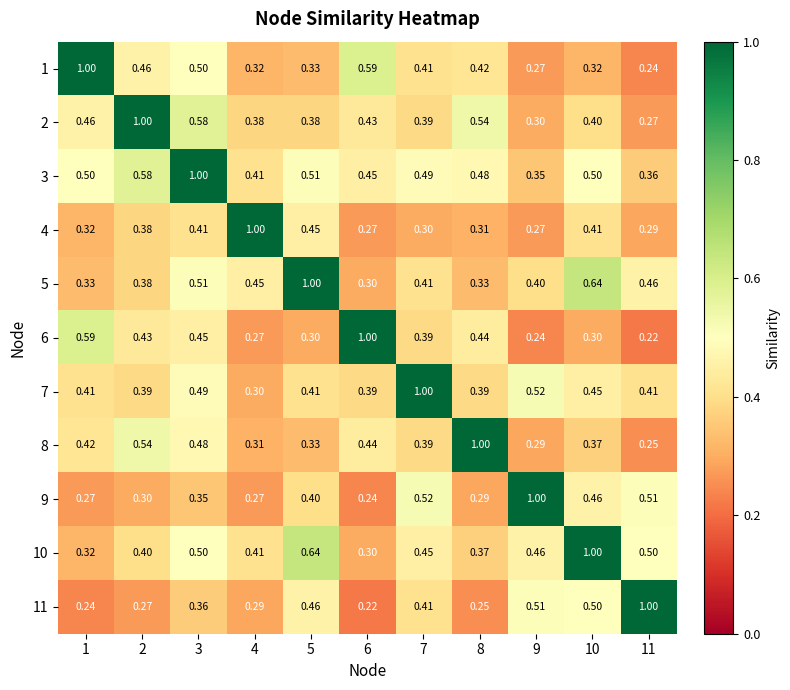

Is the value of 8 at 3 greater than the value of 3 at 7?

No